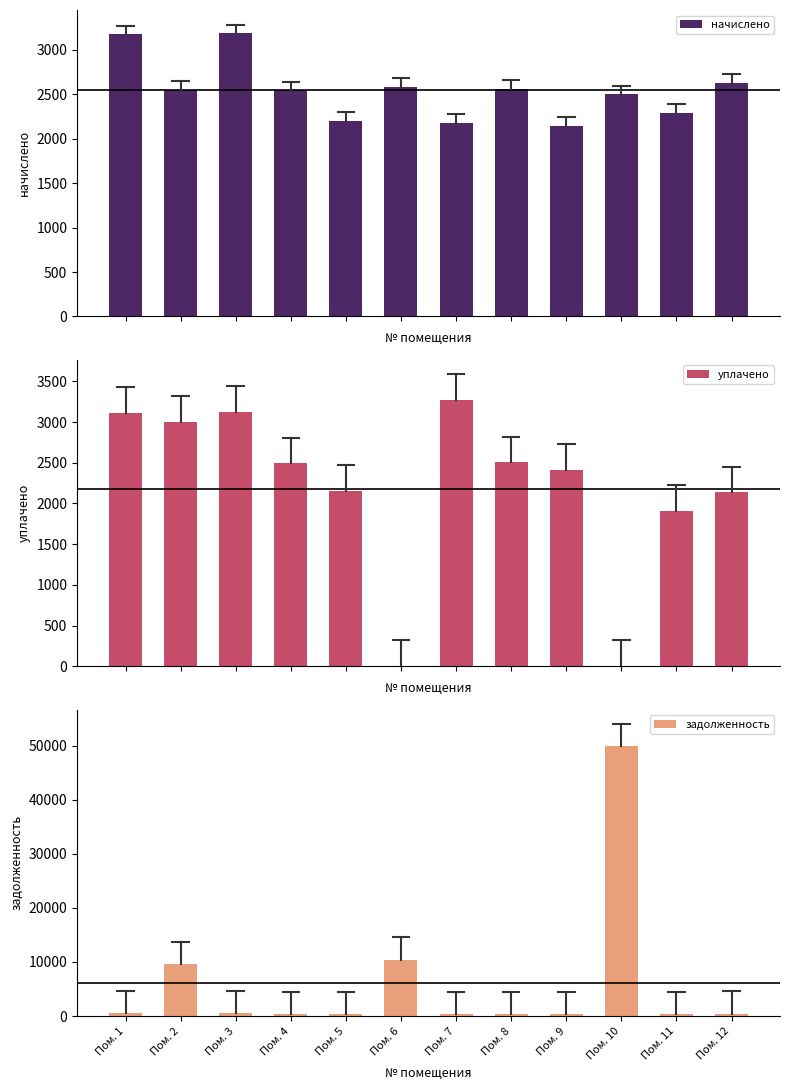

What is the difference between the second highest and minimum values in the уплачено series?

3120.0